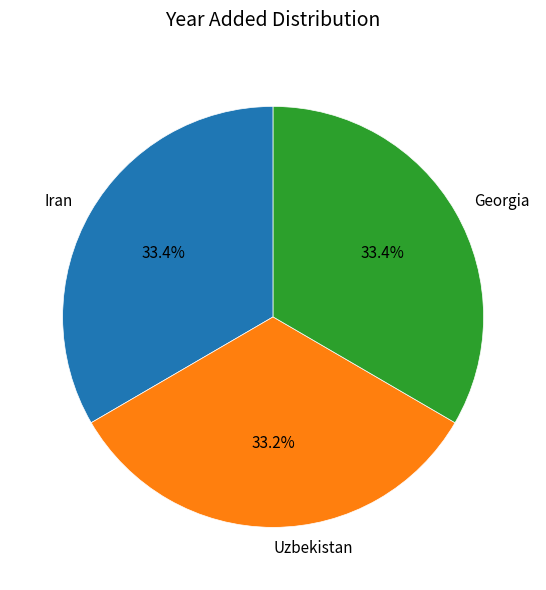

The Uzbekistan slice represents 33% of the pie. True or false?

True